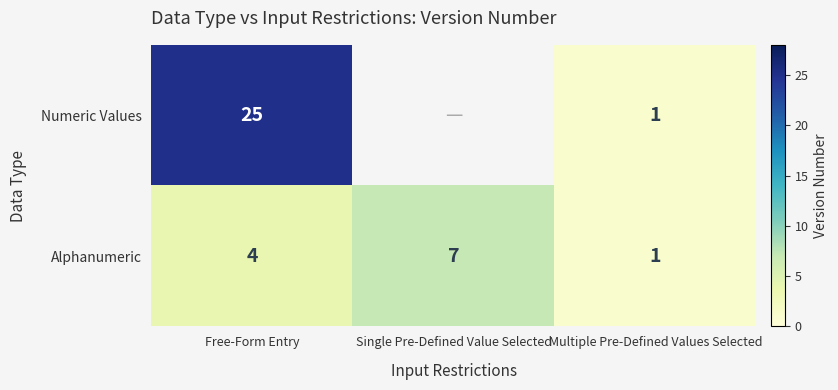

What is the difference between the highest and lowest values at Free-Form Entry?

21